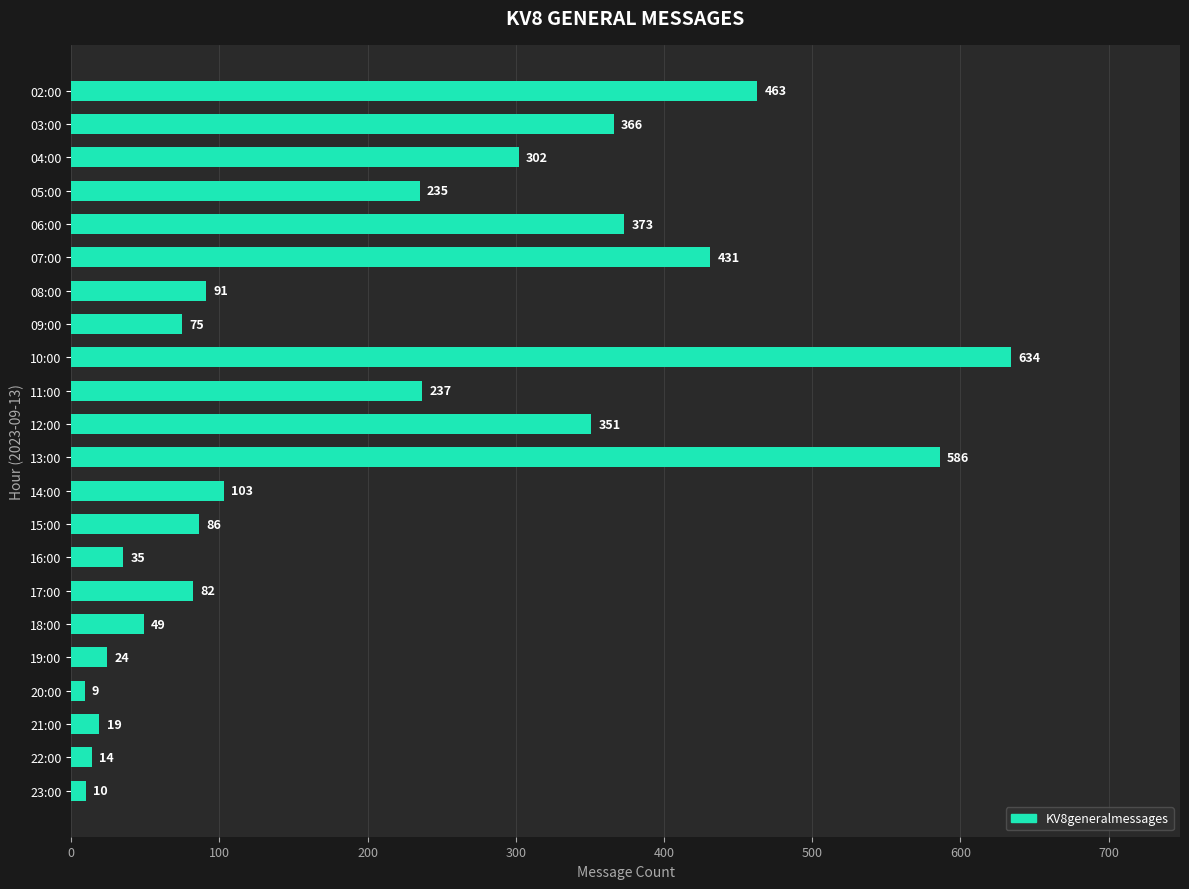

The chart shows a value of 609 at 07:00. True or false?

False